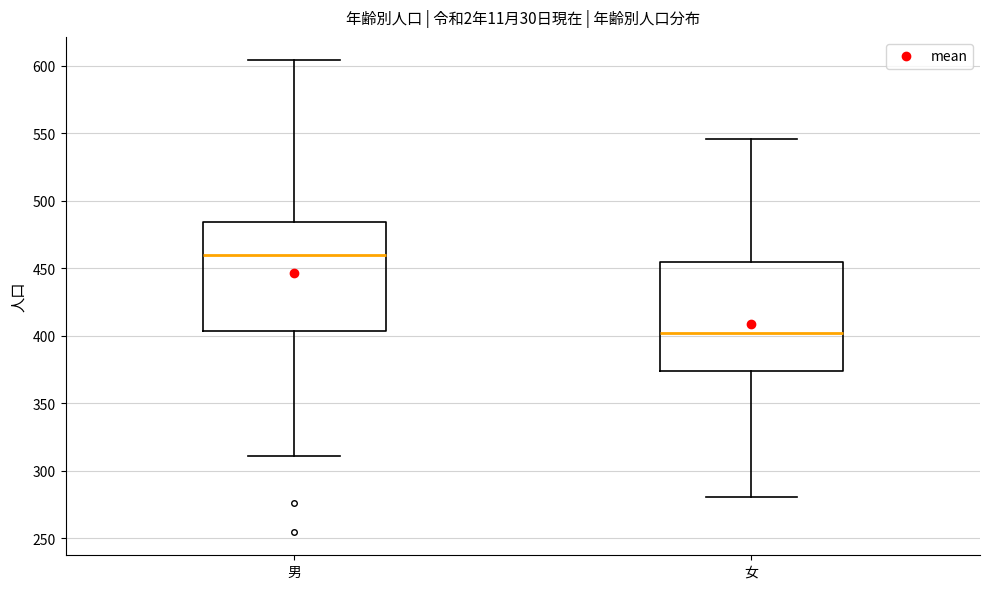

Reading left to right, read every box against the y-axis: the position of its median line, the range the box covers, and the ends of its whiskers. The values are not printed on the chart, so give them approximately, as read against the axis.

男: median 460, box 405 to 485, whiskers 310 to 605
女: median 400, box 375 to 455, whiskers 280 to 545